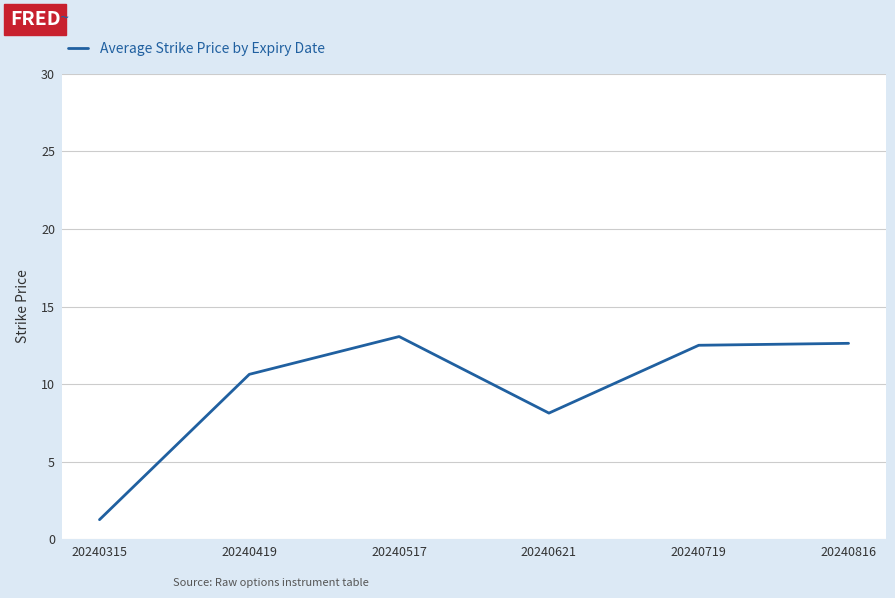

What is the approximate value at 20240719?

12.5